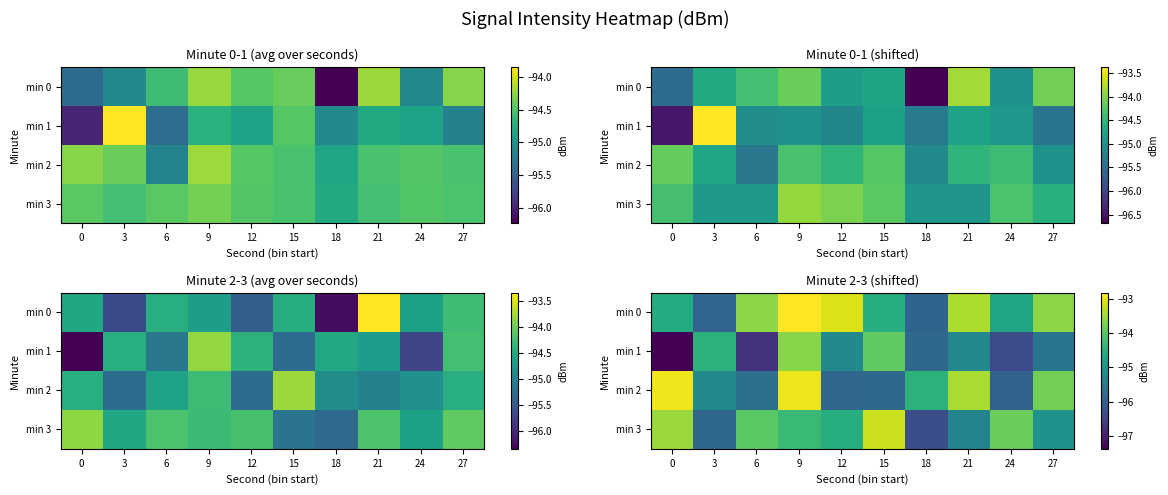

Is the value of min 1 at 24 greater than the value of min 3 at 24?

No